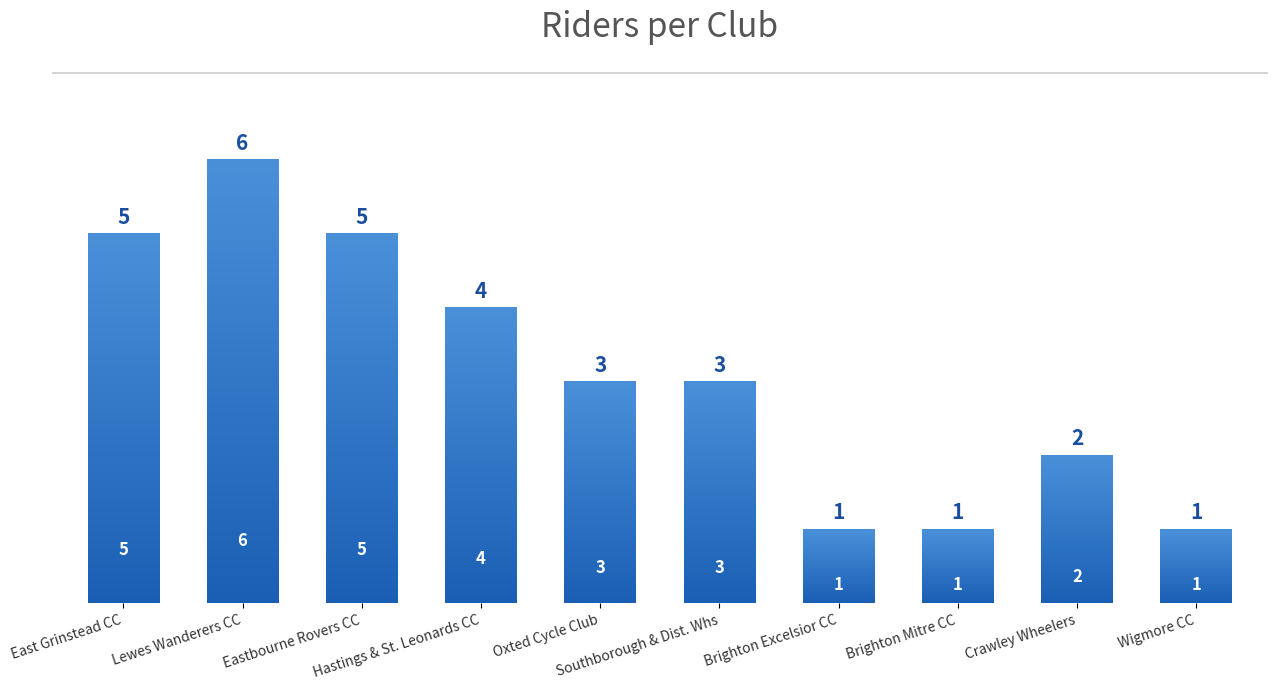

What is the smallest value displayed?

1